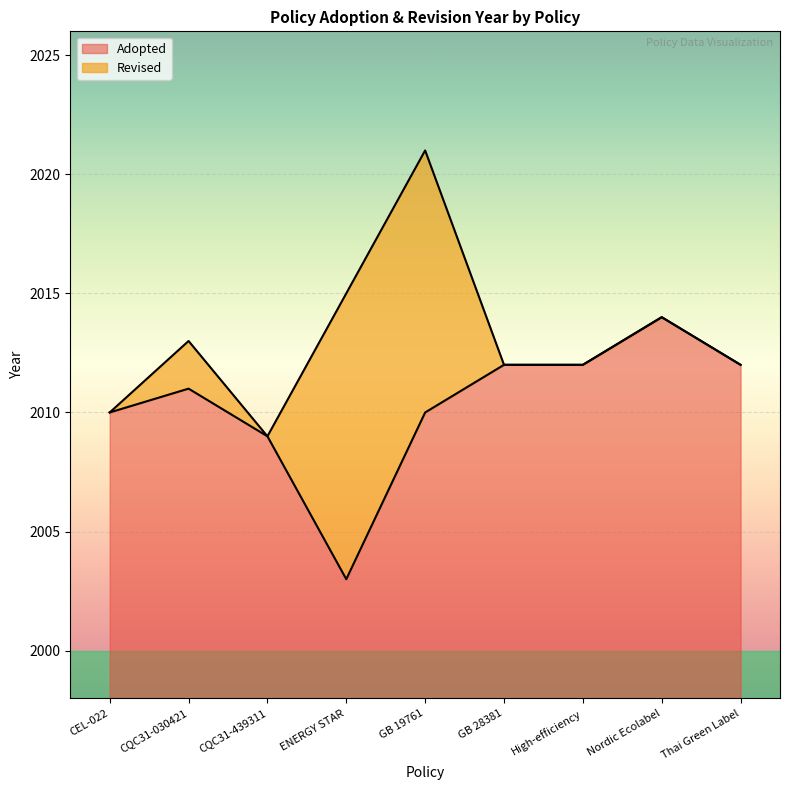

What is the value of the 7th point from the left?

2012